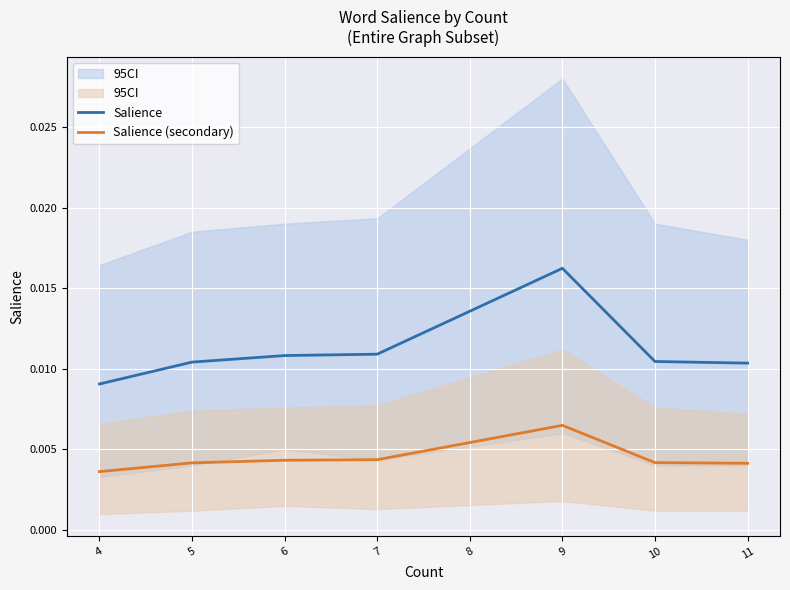

True or false: Salience and Salience (secondary) cross at least once.

False